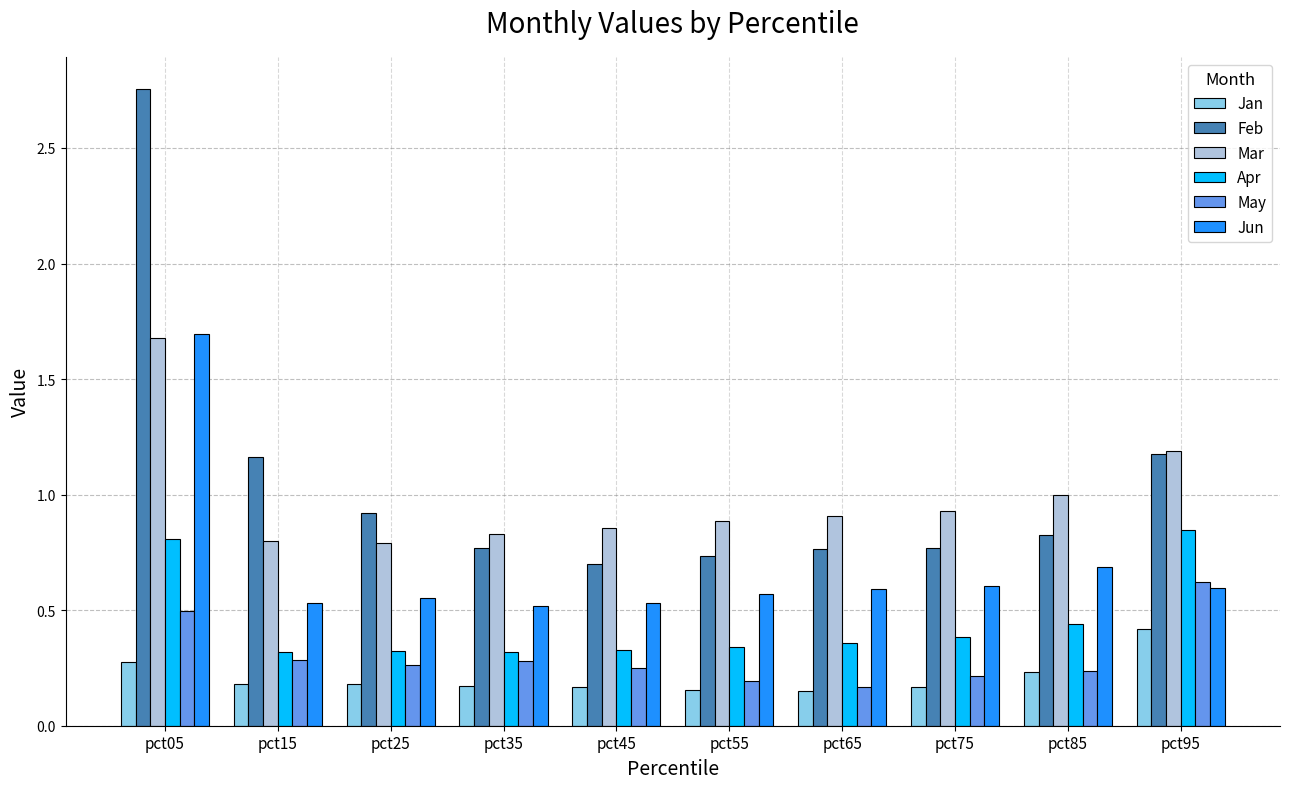

Which category has the highest value in the May series?

pct95